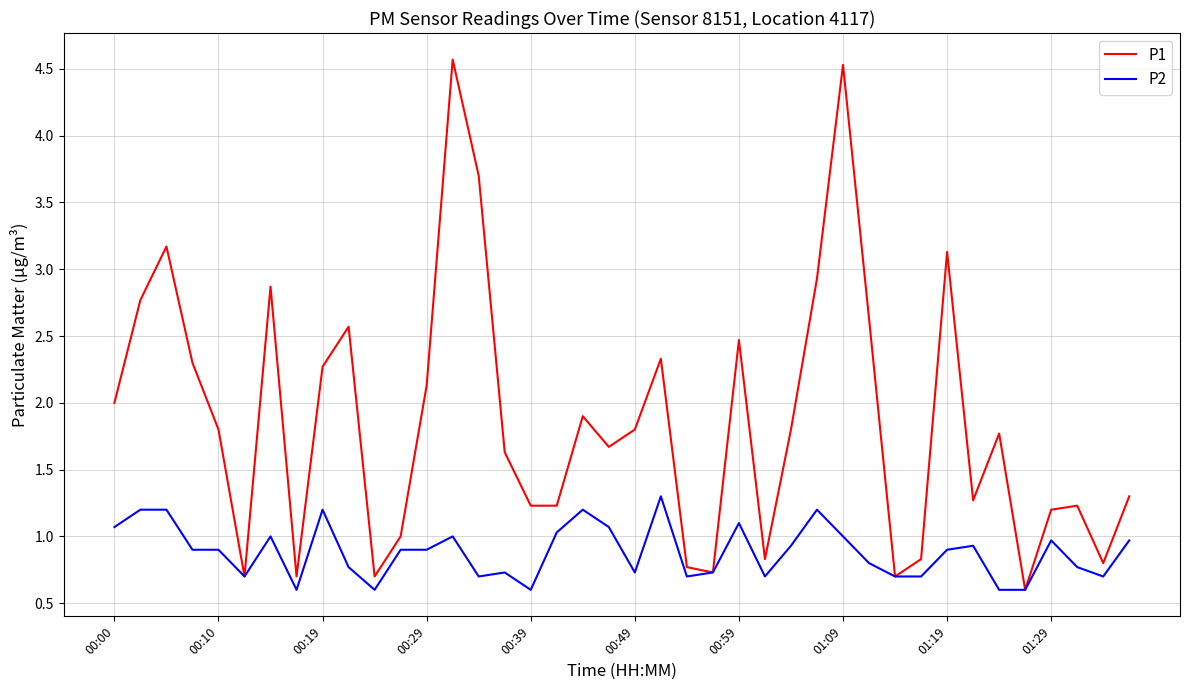

Which series has the largest range (max minus min)?

P1